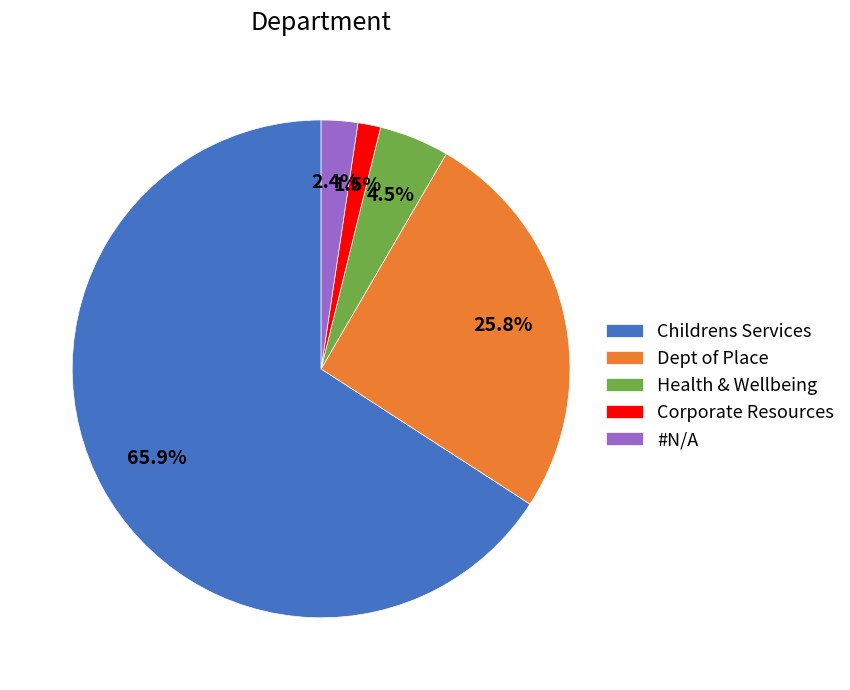

How many segments does this pie chart have?

5